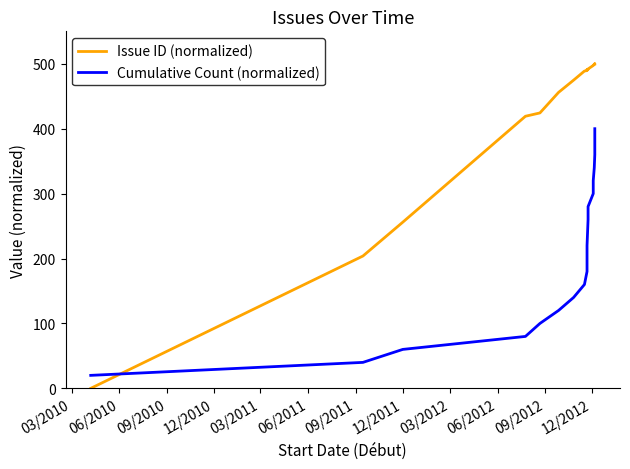

Which series has the largest total across all categories?

Issue ID (normalized)